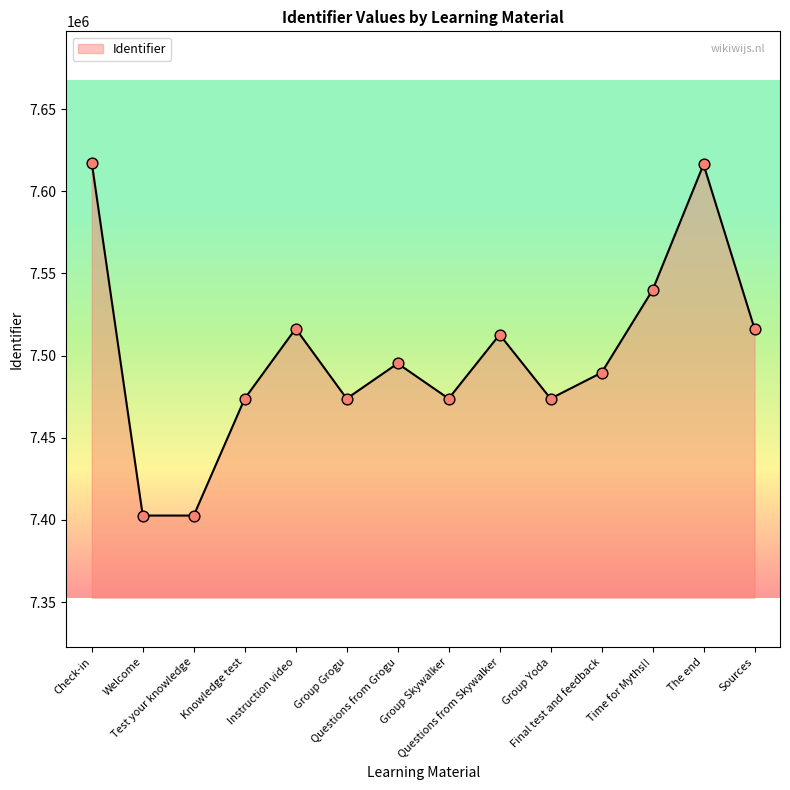

Between The end and Test your knowledge, which is larger?

The end